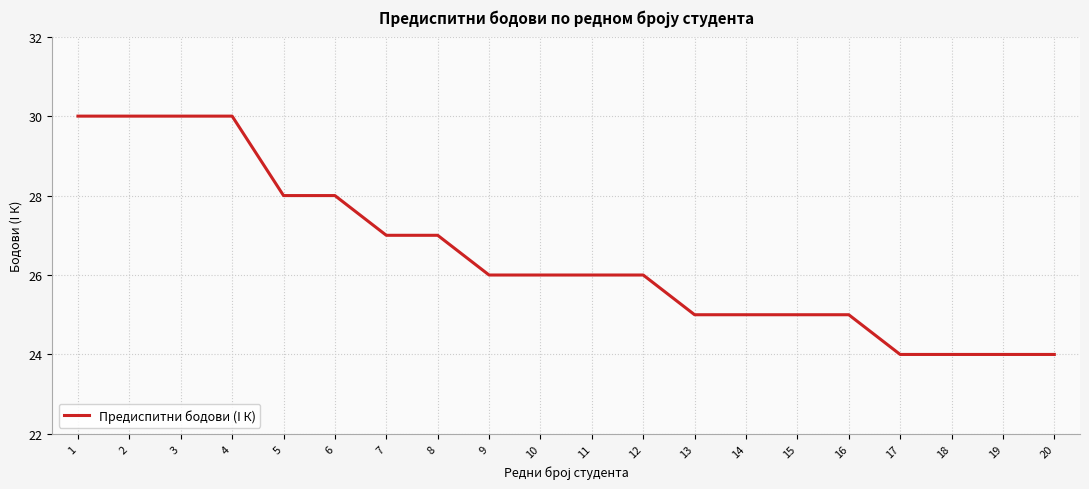

What is the minimum value shown in the chart?

24